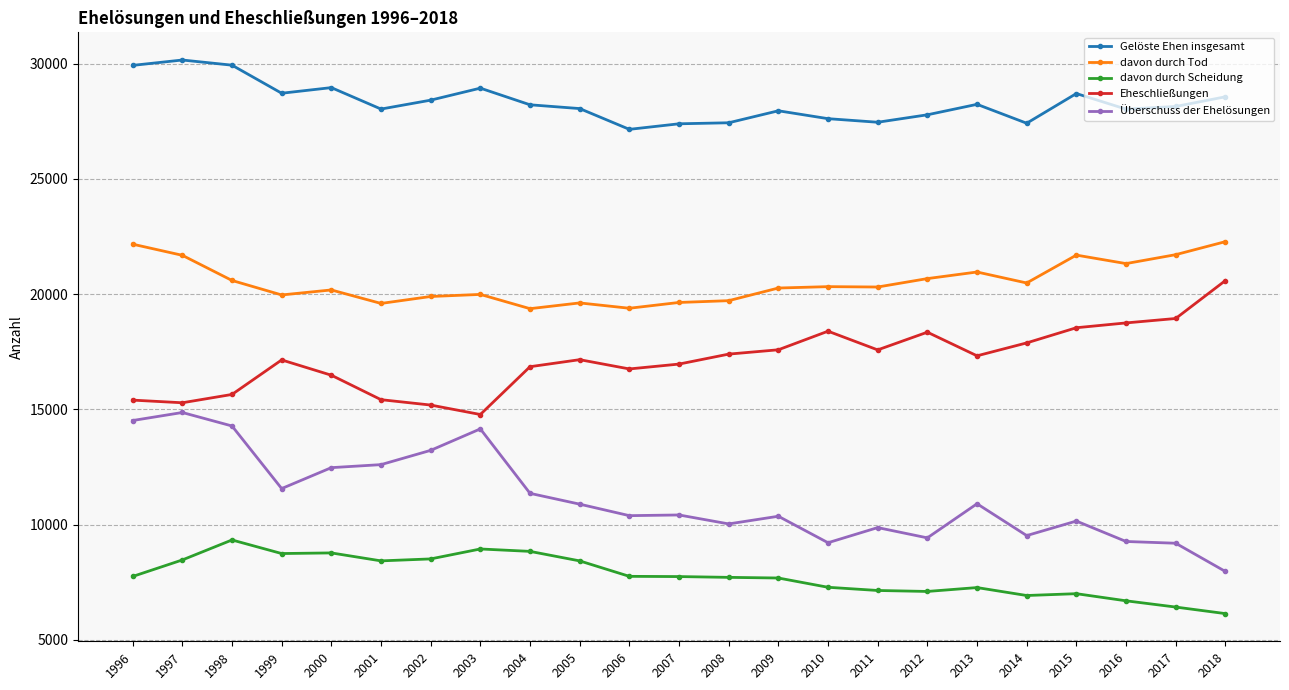

What is the value of the Gelöste Ehen insgesamt point at the 19th from the left?

27410